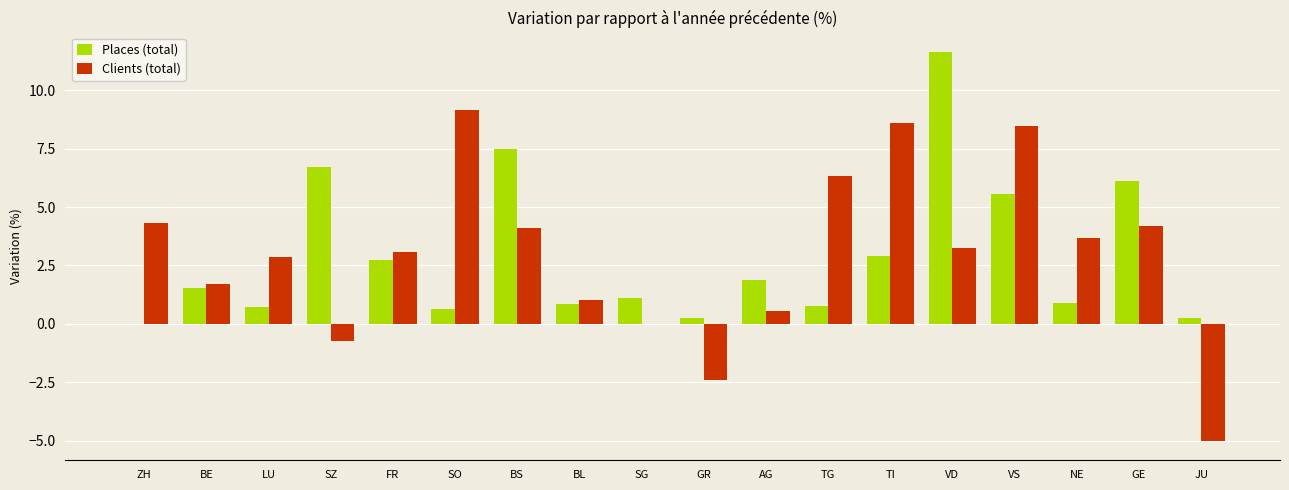

How many series are shown in this chart?

2